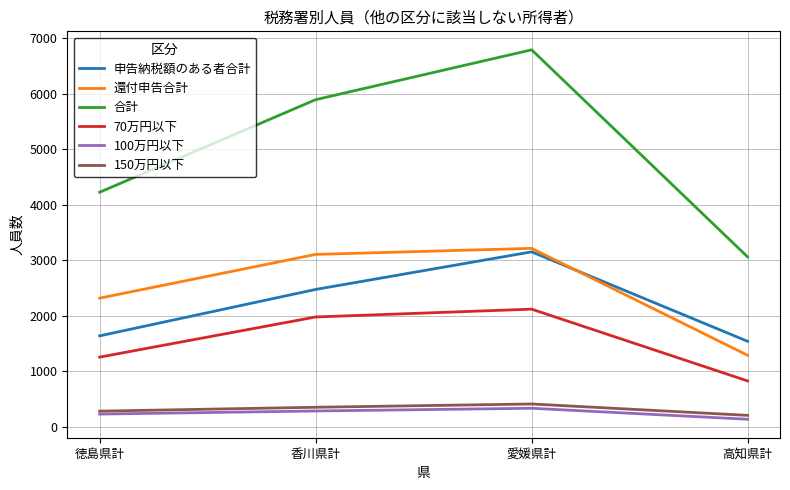

True or false: 70万円以下 has a value of 1258 at 徳島県計.

True